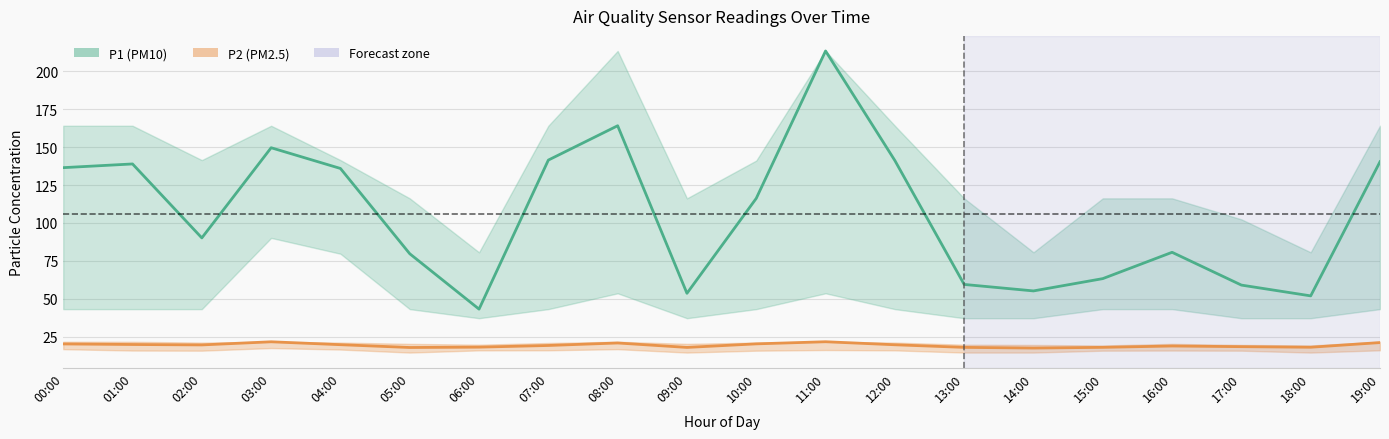

List the labels in order of P1 (PM10) value, largest first.

11:00, 08:00, 03:00, 07:00, 12:00, 19:00, 01:00, 00:00, 04:00, 10:00, 02:00, 16:00, 05:00, 15:00, 13:00, 17:00, 14:00, 09:00, 18:00, 06:00